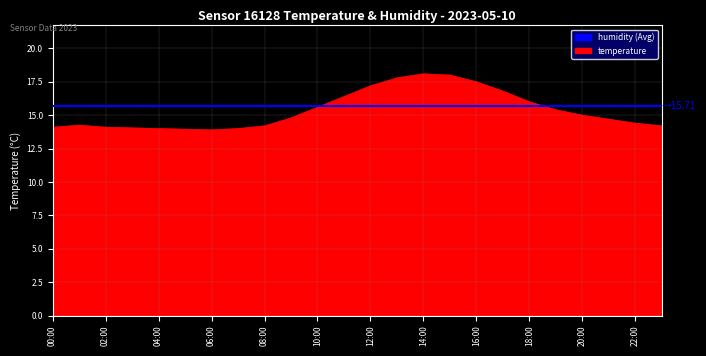

What is the value of the 18th point from the left?

16.8